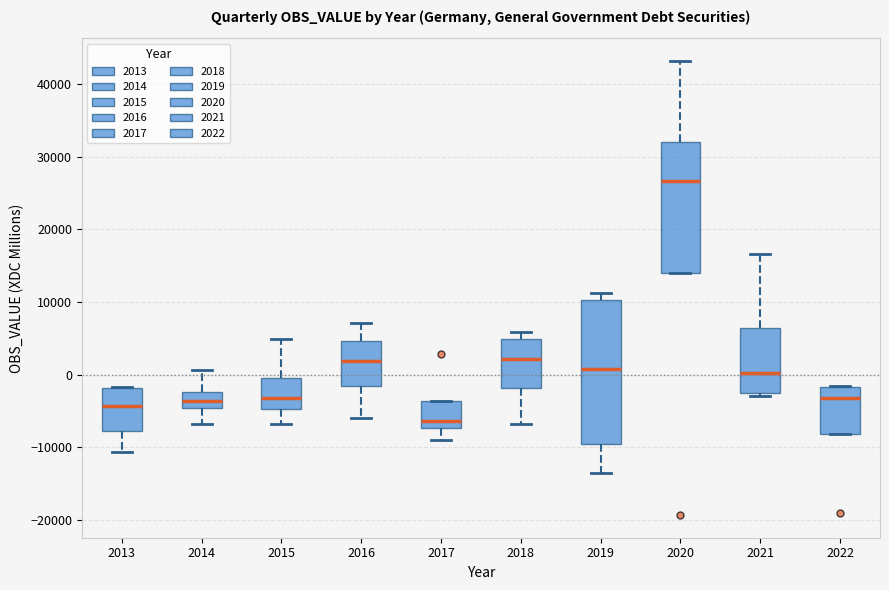

Which box has the highest median line?

2020